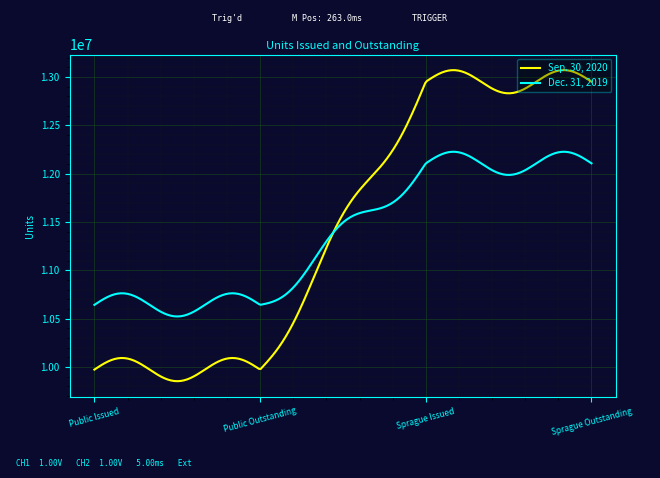

List the series in order of their peak value, highest first.

Sep. 30, 2020, Dec. 31, 2019